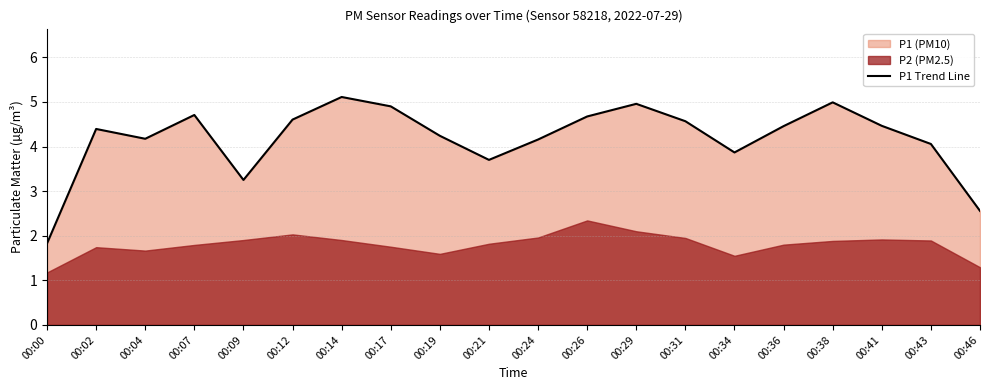

At which category does the chart reach its peak across all series?

00:14